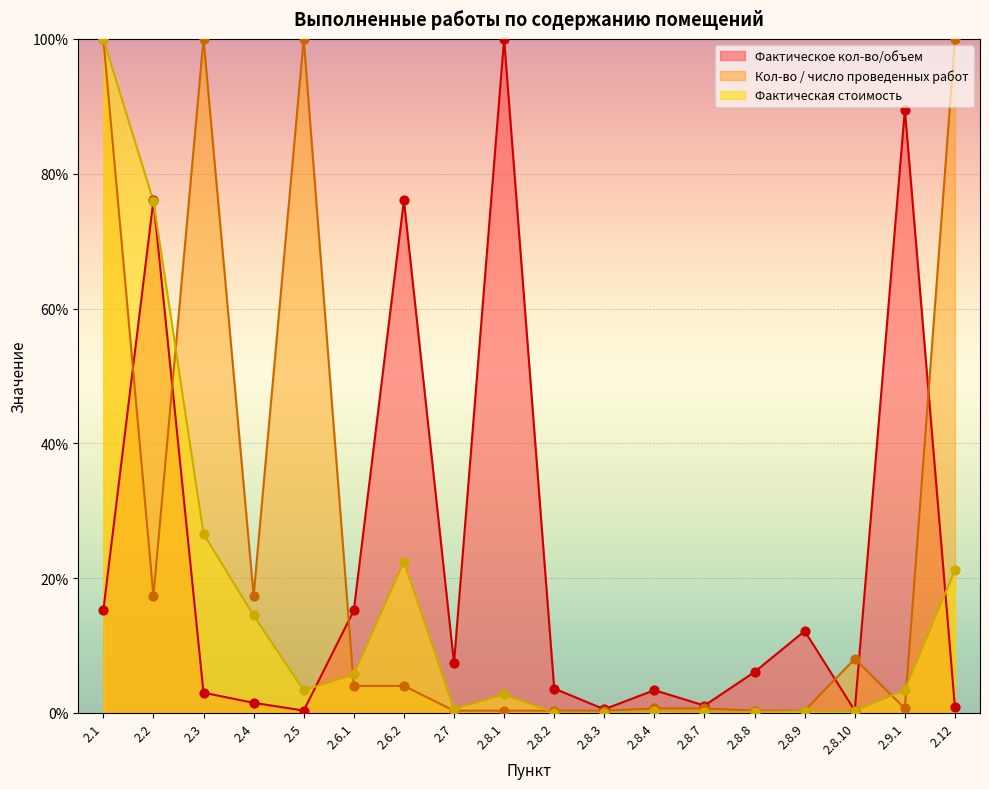

What are all the series names shown in the legend?

Фактическое кол-во/объем, Кол-во / число проведенных работ, Фактическая стоимость